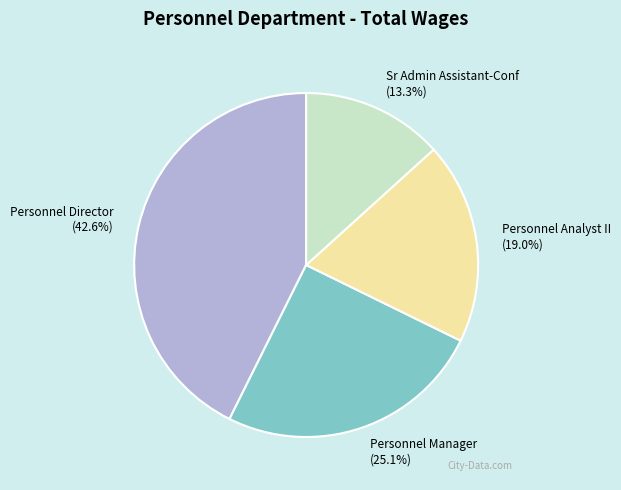

Rank the categories by value from highest to lowest.

Personnel Director, Personnel Manager, Personnel Analyst II, Sr Admin Assistant-Conf